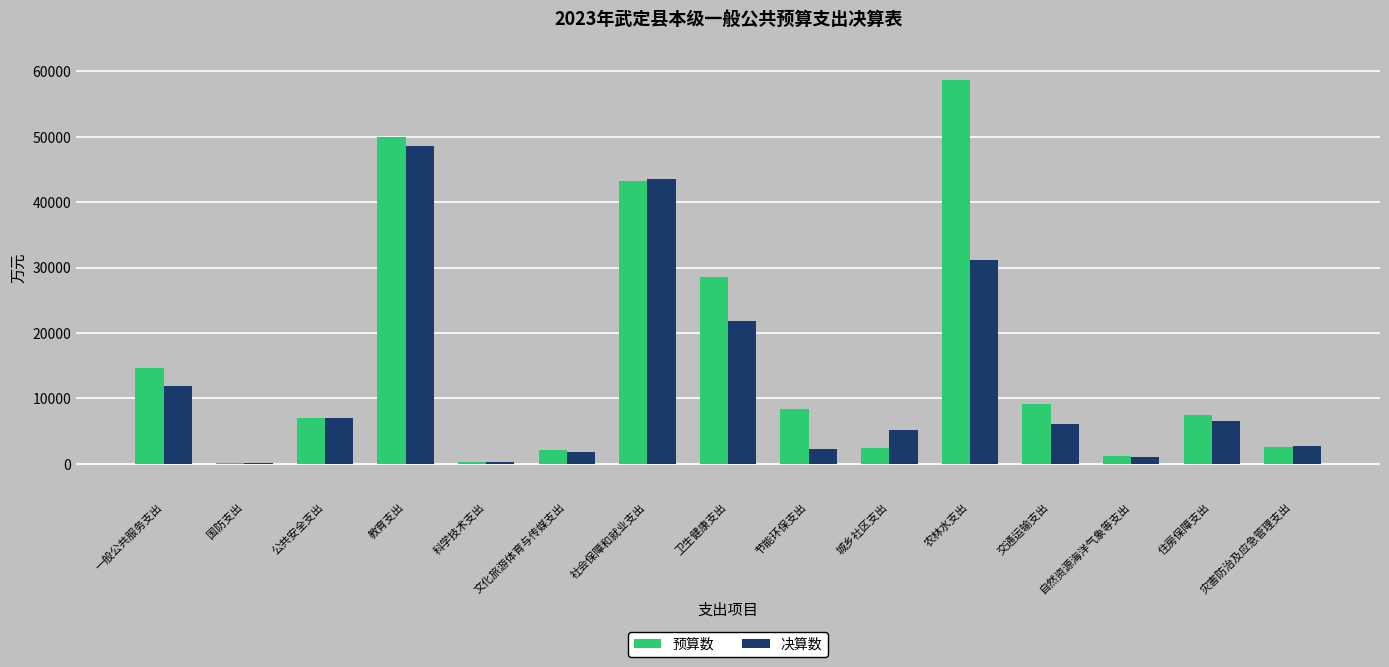

What are all the series names shown in the legend?

预算数, 决算数